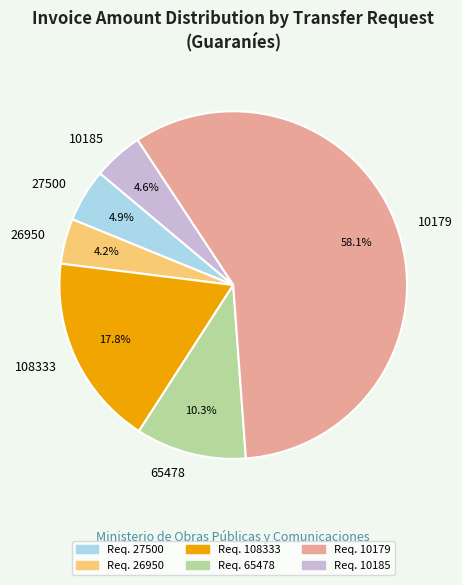

Count the number of slices in the pie.

6